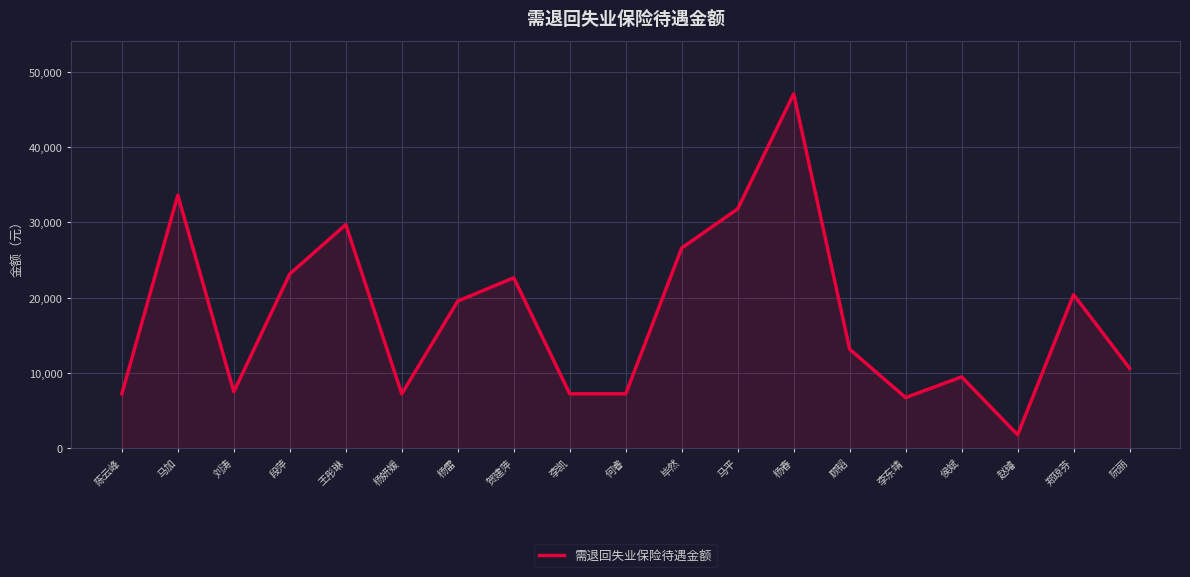

Does the chart display data point markers on the line(s)?

No